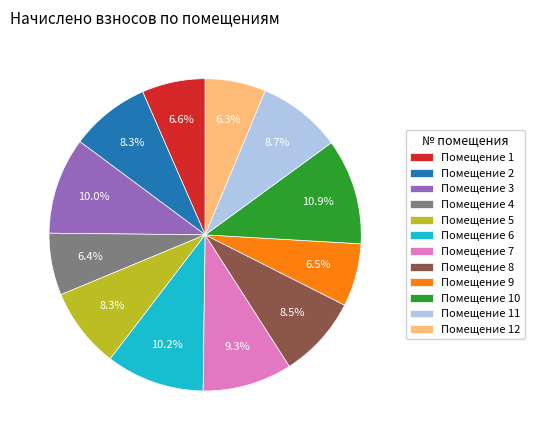

Combined, what portion of the pie is Помещение 1 and Помещение 9?

13.1%